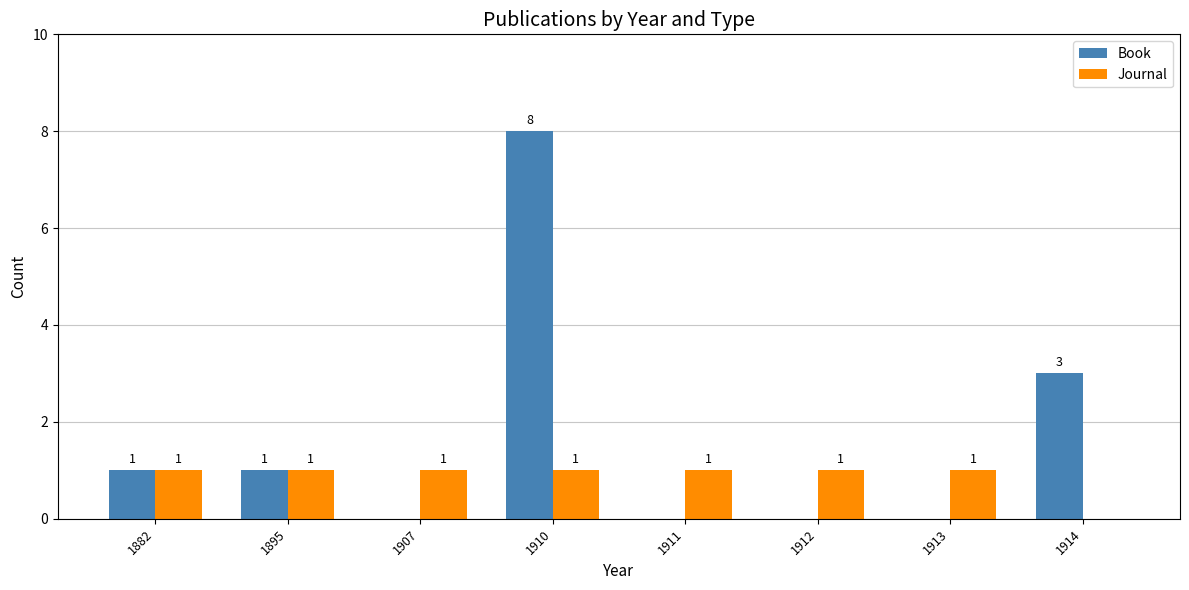

How many distinct data groups are displayed?

2